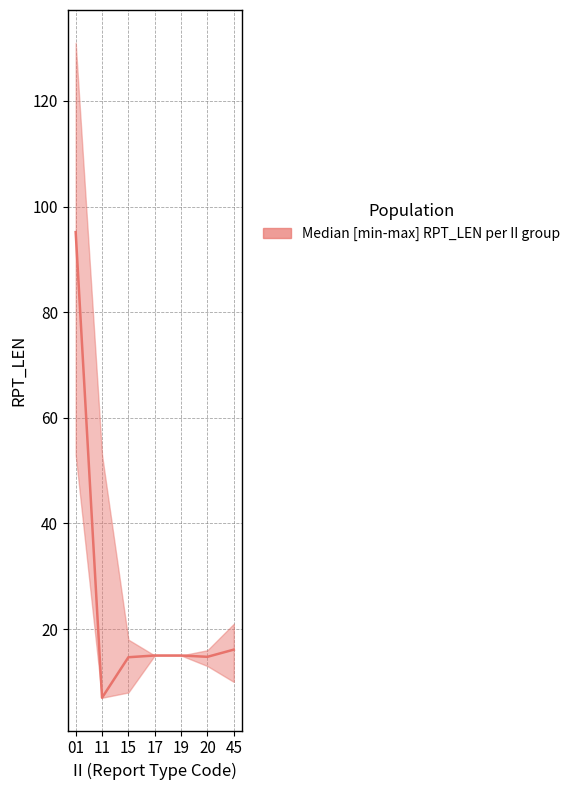

What is the greatest value displayed?

131.0